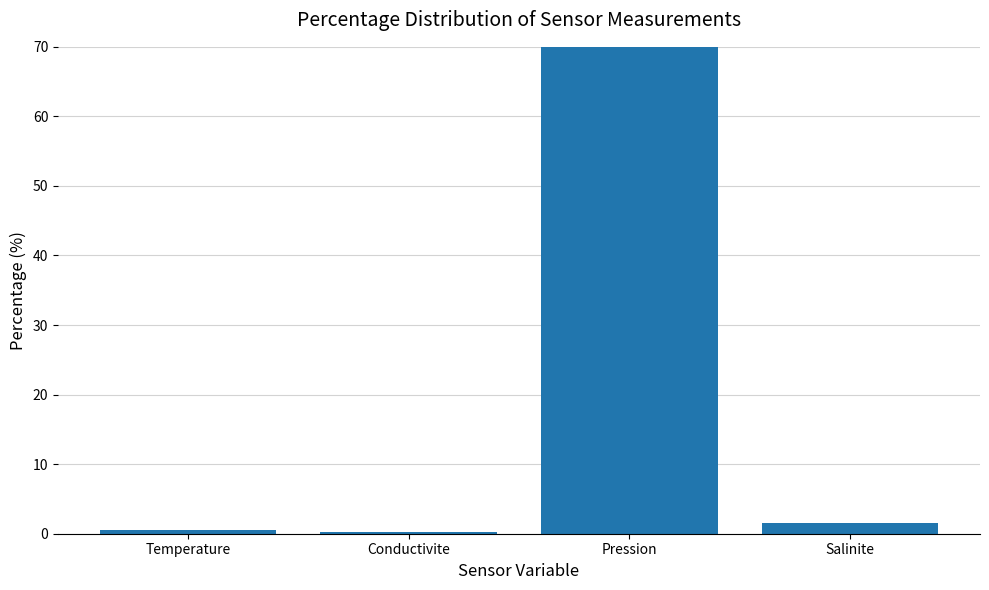

Reading right to left, extract all data points from this chart.

Salinite=1.5	Pression=97.8	Conductivite=0.2	Temperature=0.5